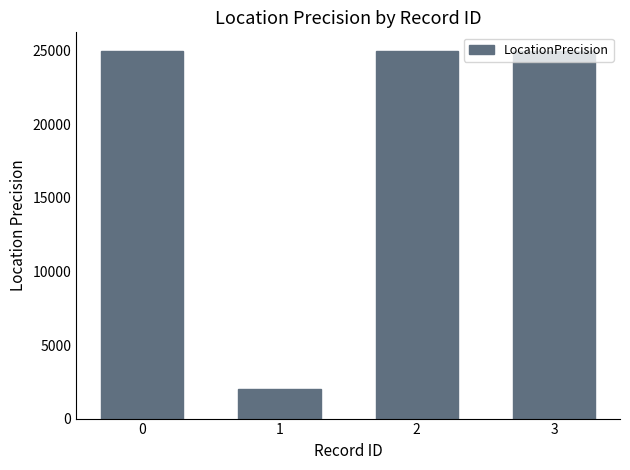

True or false: the data shows 2000 at 1.

True